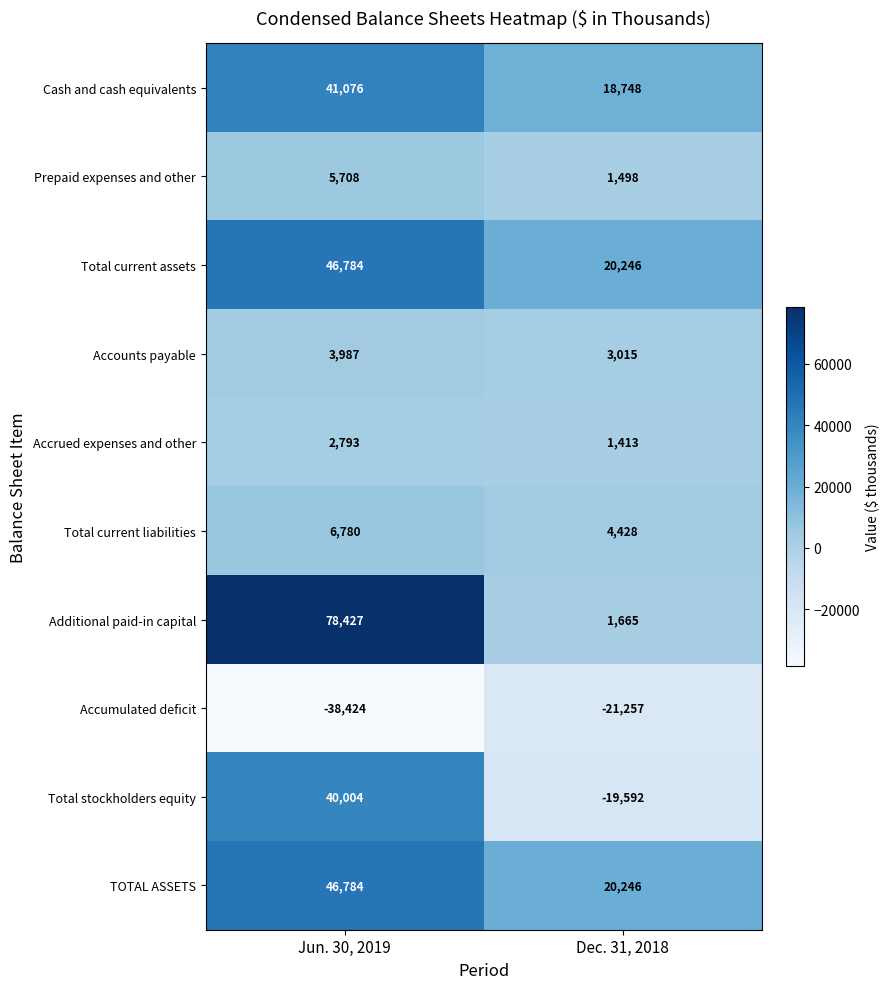

At which label is Accumulated deficit closest to -29840?

Dec. 31, 2018